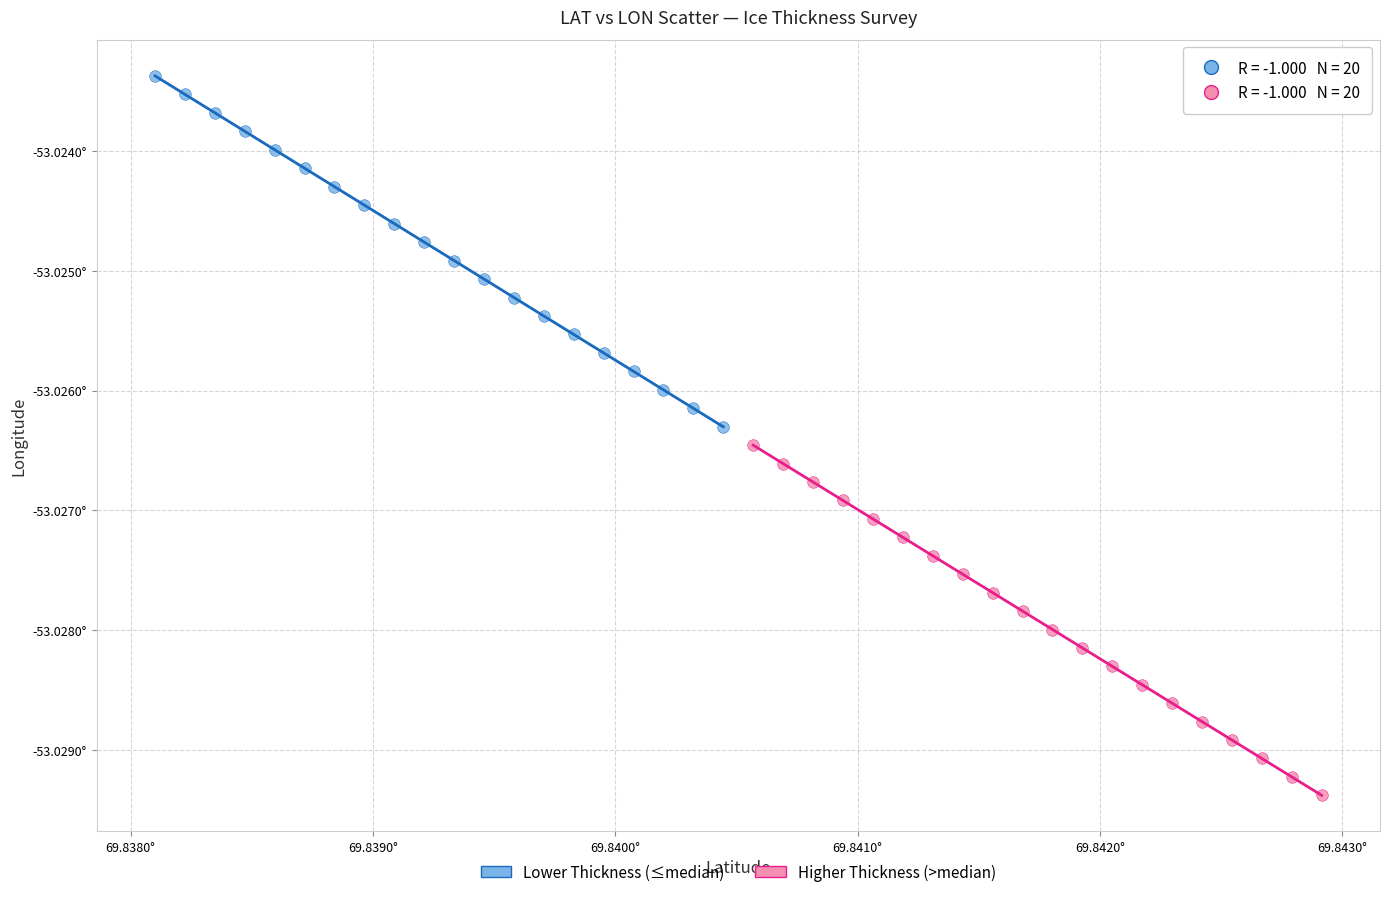

Which series contains the highest Y value?

Lower Thickness (≤median)